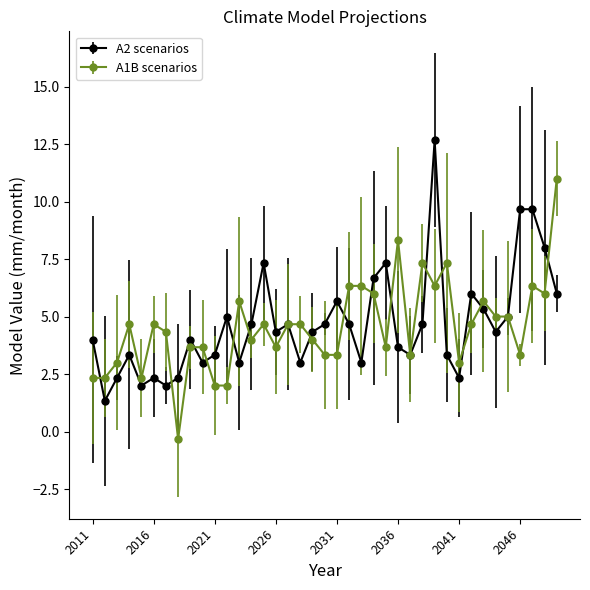

How many categories are shown in the chart?

39